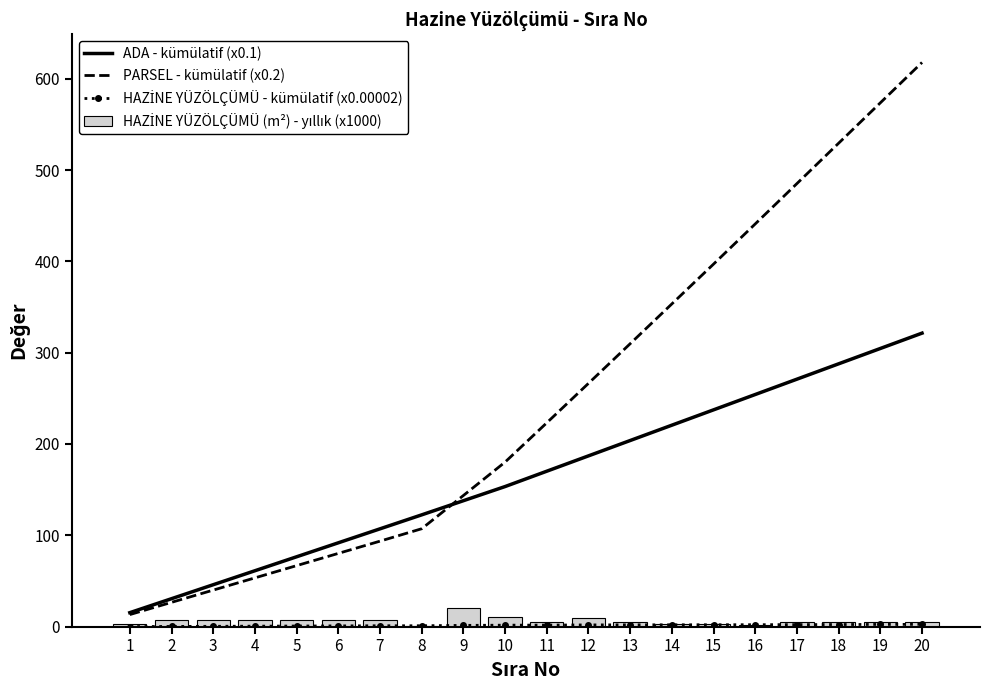

What is the sum of all HAZİNE YÜZÖLÇÜMÜ (m²) - yıllık (x1000) values?

125.1